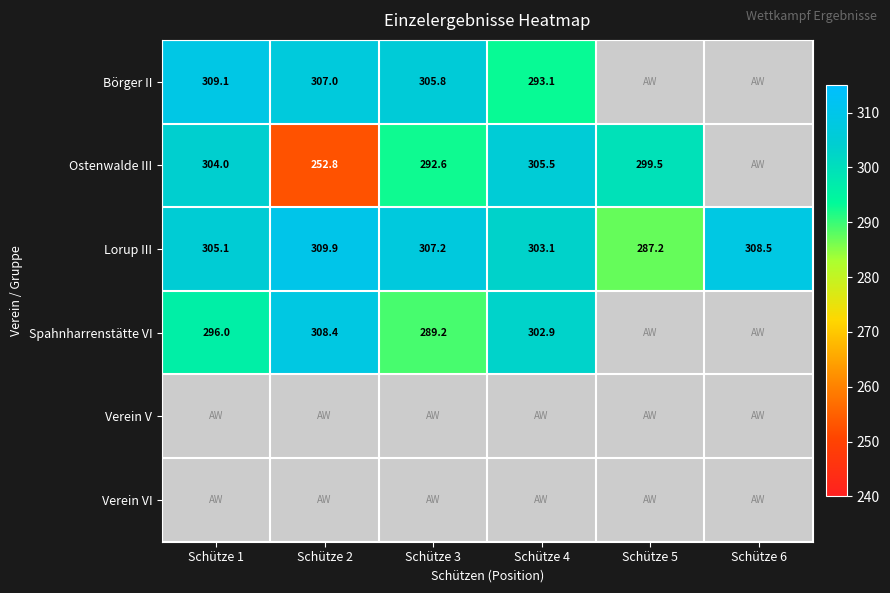

Which category has the lowest value in the Lorup III series?

Schütze 5